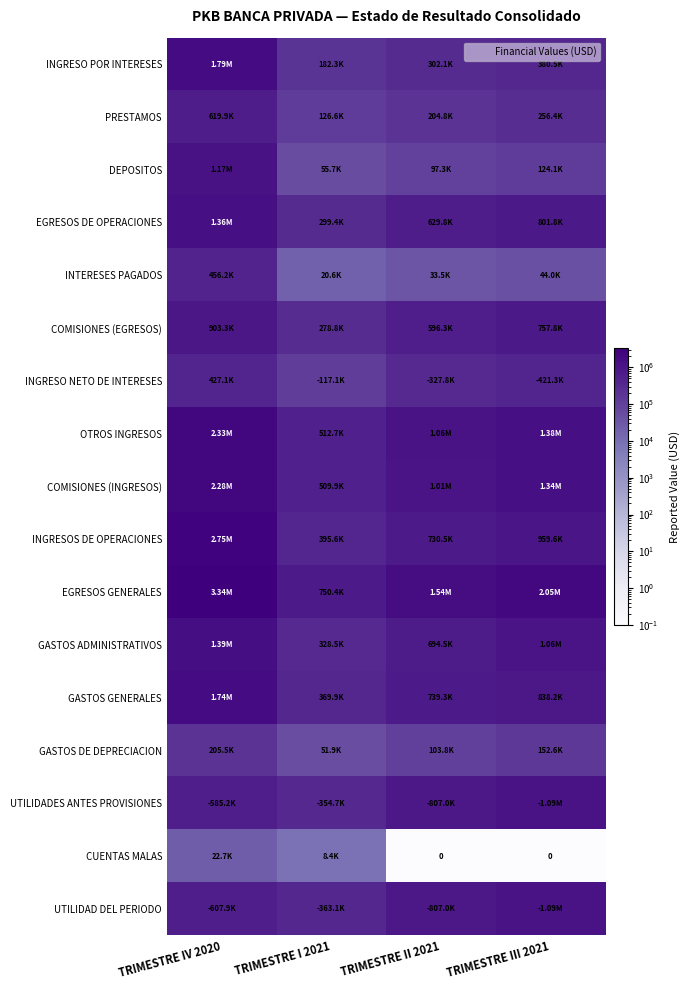

The value of PRESTAMOS at TRIMESTRE III 2021 is 256421.6. True or false?

True